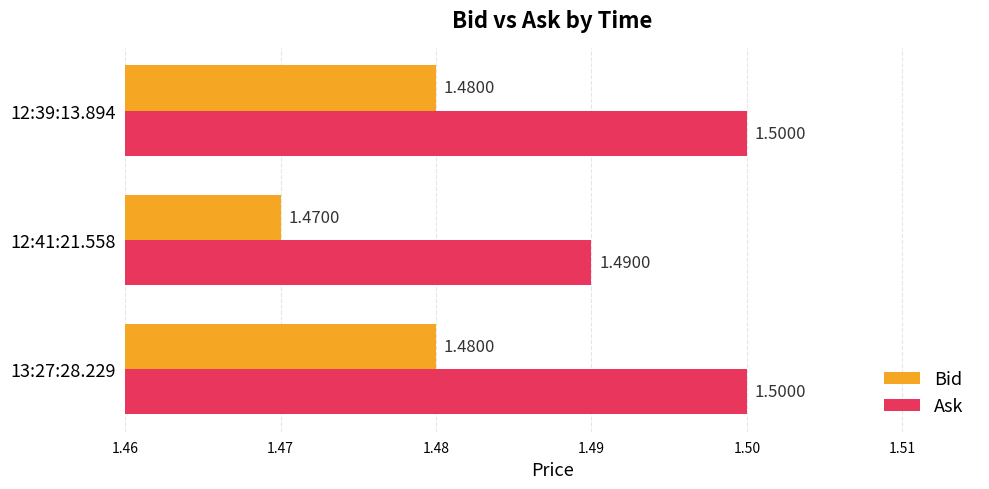

List the series in order of their overall mean, highest first.

Ask, Bid